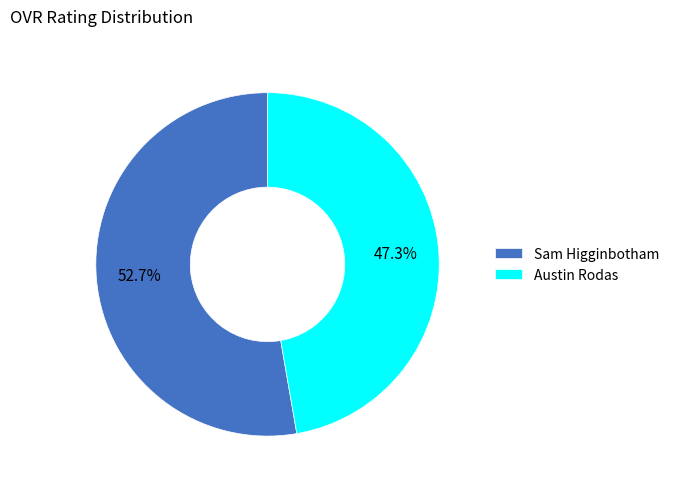

To the nearest percent, what percentage of the pie is Austin Rodas?

47%